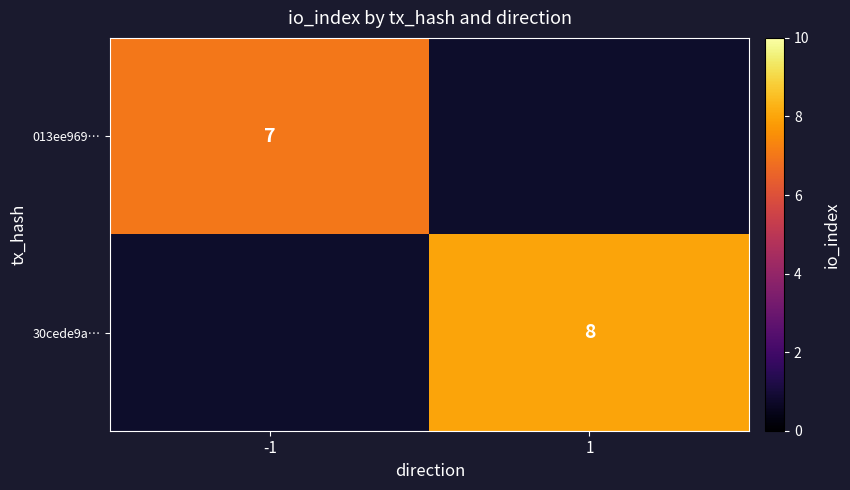

At which category does the chart reach its peak across all series?

1